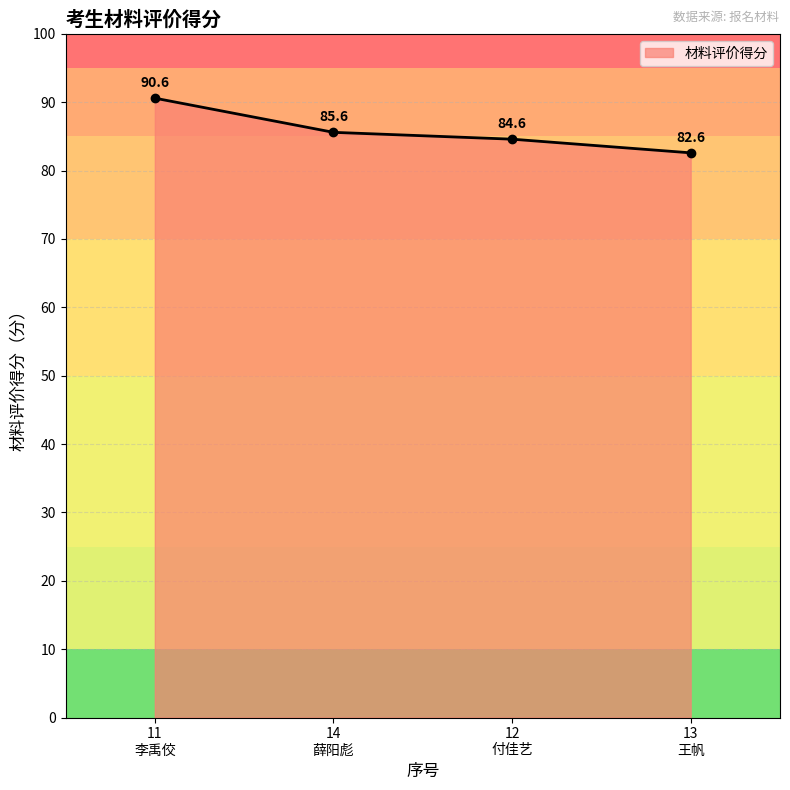

Which label corresponds to the largest value in the chart?

11
李禹佼